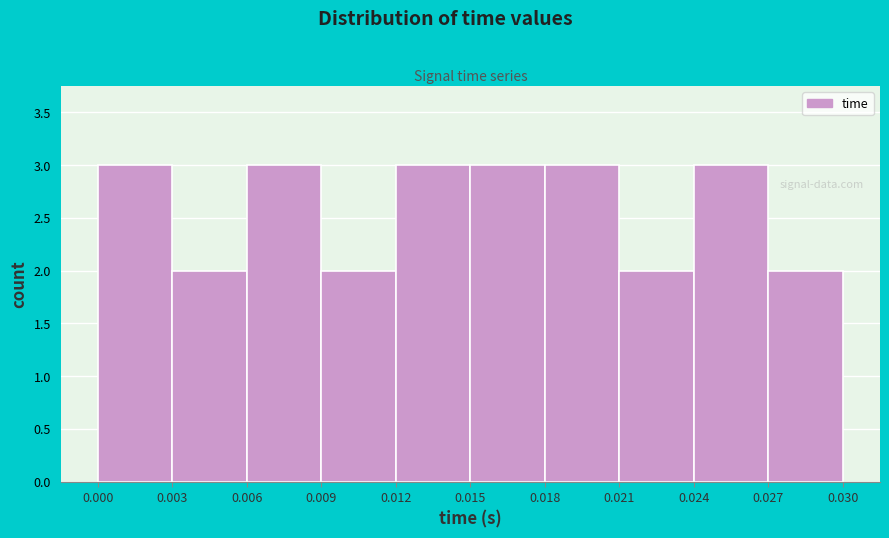

Reading left to right, transcribe this chart: for each bar, give the range it covers on the x-axis and its height. The values are not printed on the chart, so give them approximately, as read against the axis.

0.000 to 0.003: 3
0.003 to 0.006: 2
0.006 to 0.009: 3
0.009 to 0.012: 2
0.012 to 0.015: 3
0.015 to 0.018: 3
0.018 to 0.021: 3
0.021 to 0.024: 2
0.024 to 0.027: 3
0.027 to 0.030: 2